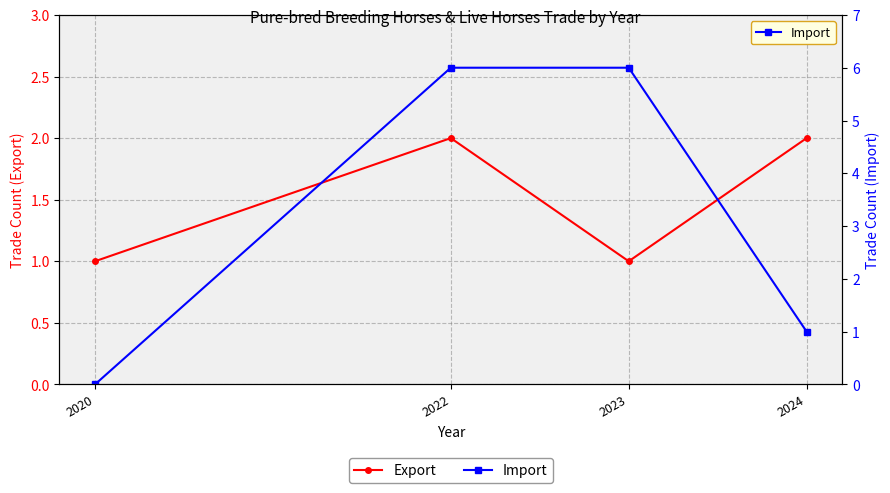

List the labels in order of Import value, smallest first.

2020, 2024, 2022, 2023